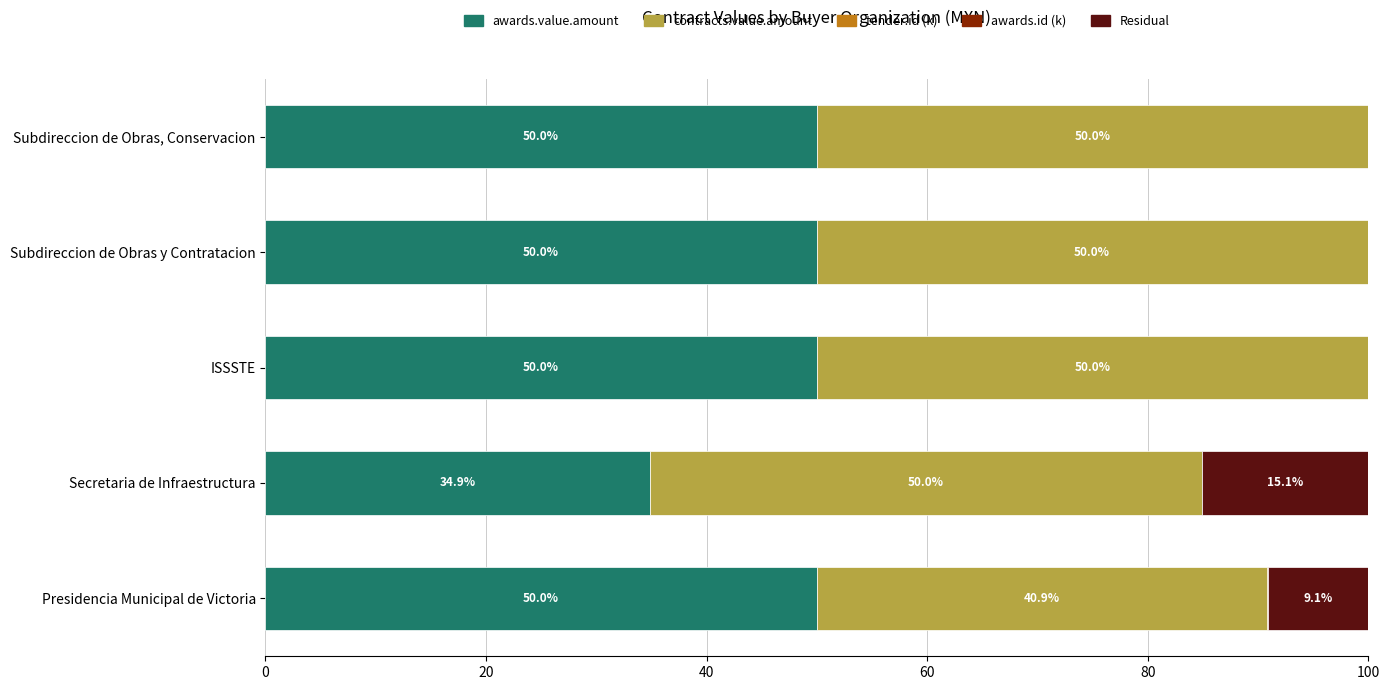

Is it true that awards.value.amount equals 50.0 at Subdireccion de Obras, Conservacion?

True